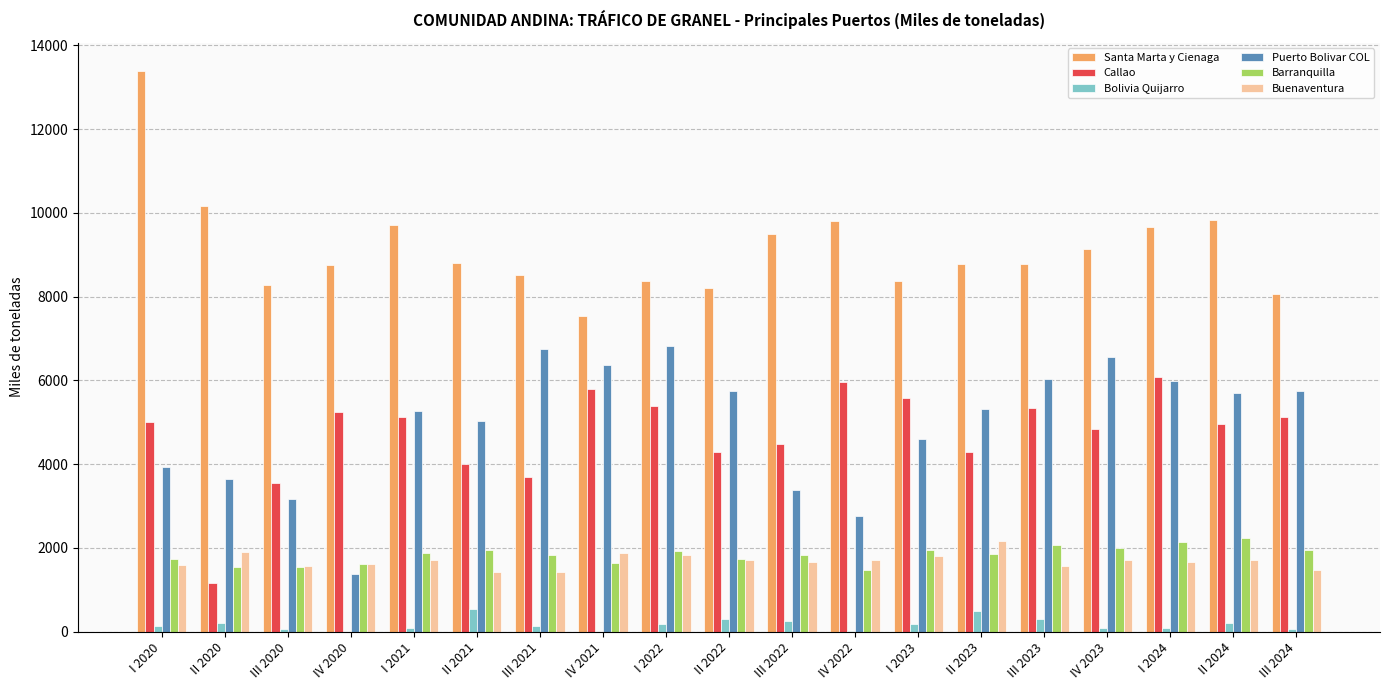

How many groups of bars are there?

19